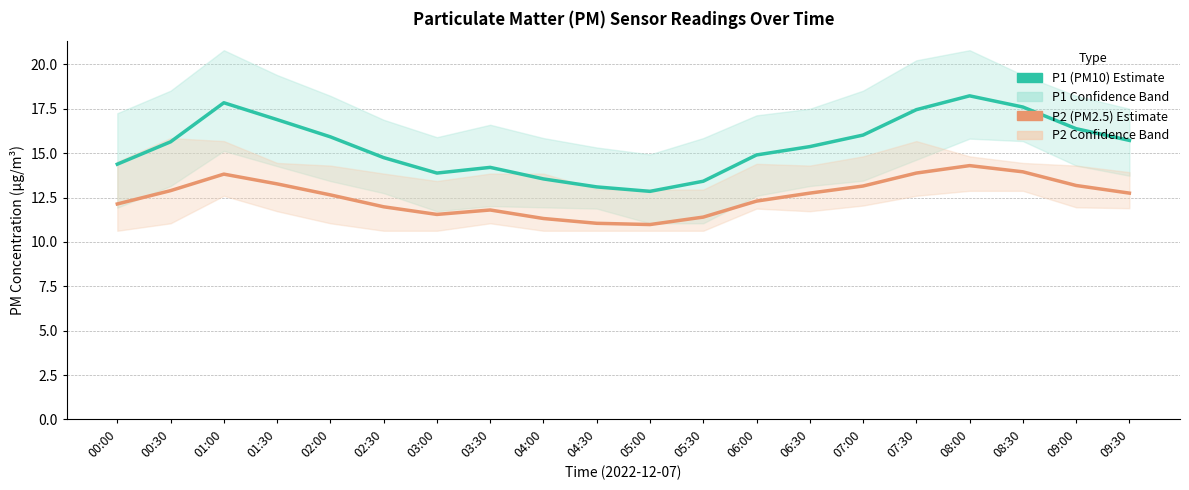

What is the minimum value shown in the chart?

11.0